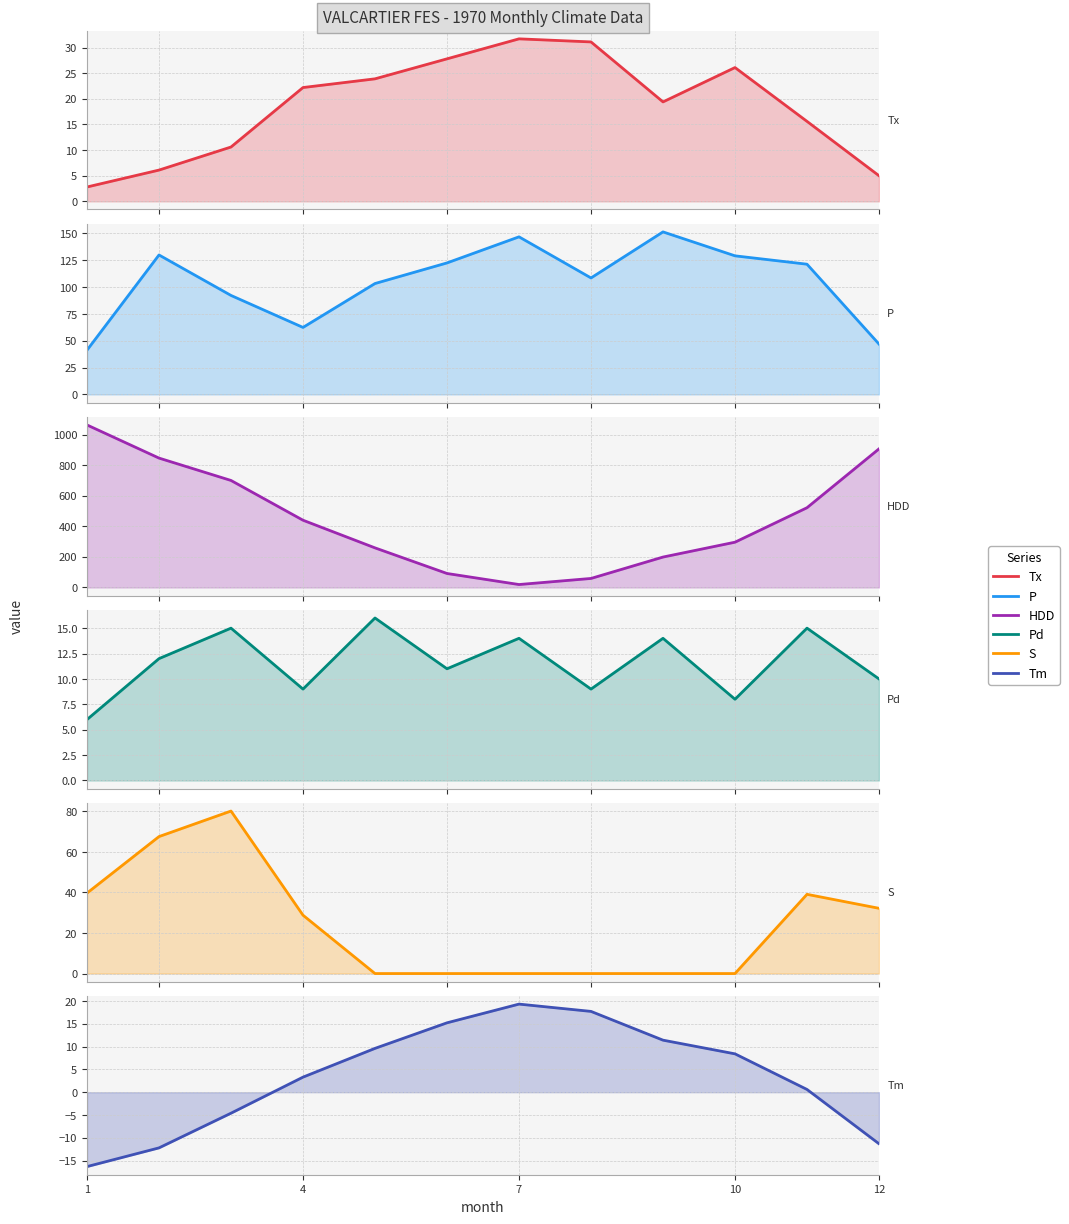

Which series has the largest range (max minus min)?

HDD